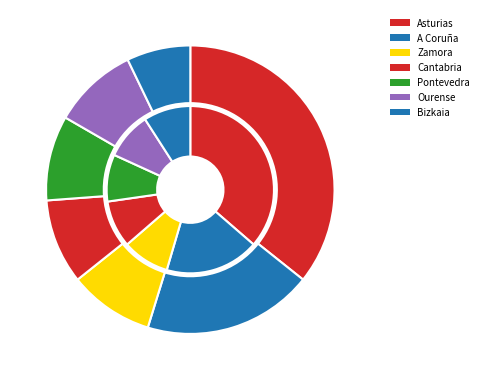

Does any single category account for the majority?

No